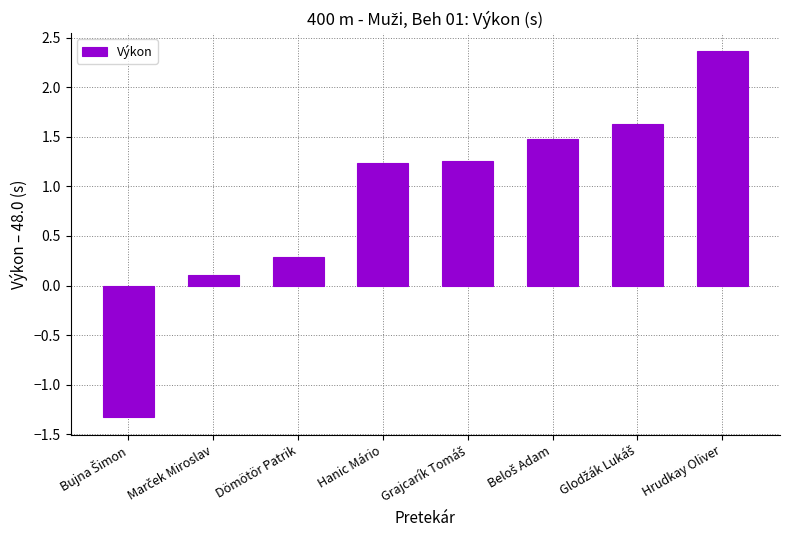

What is the change in value from Hanic Mário to Hrudkay Oliver?

+1.1